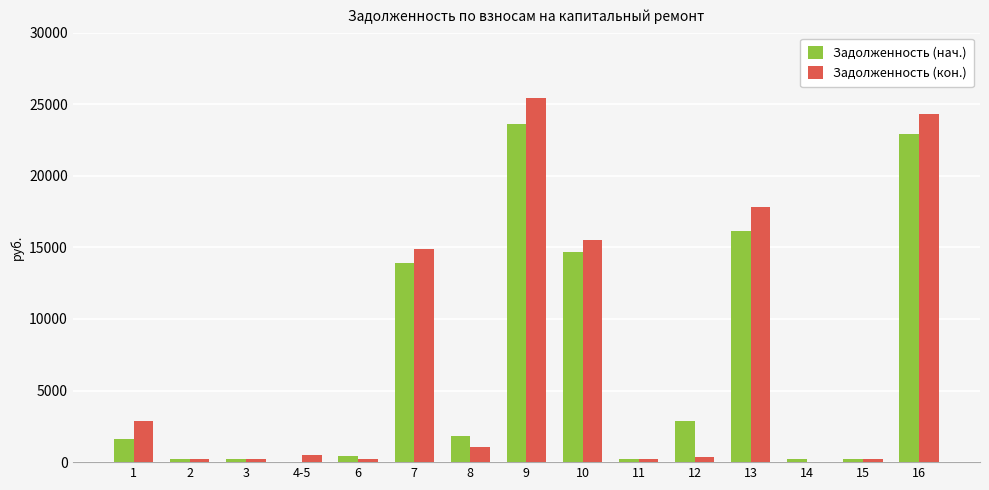

The value of Задолженность (нач.) at 7 is 24485.6. True or false?

False